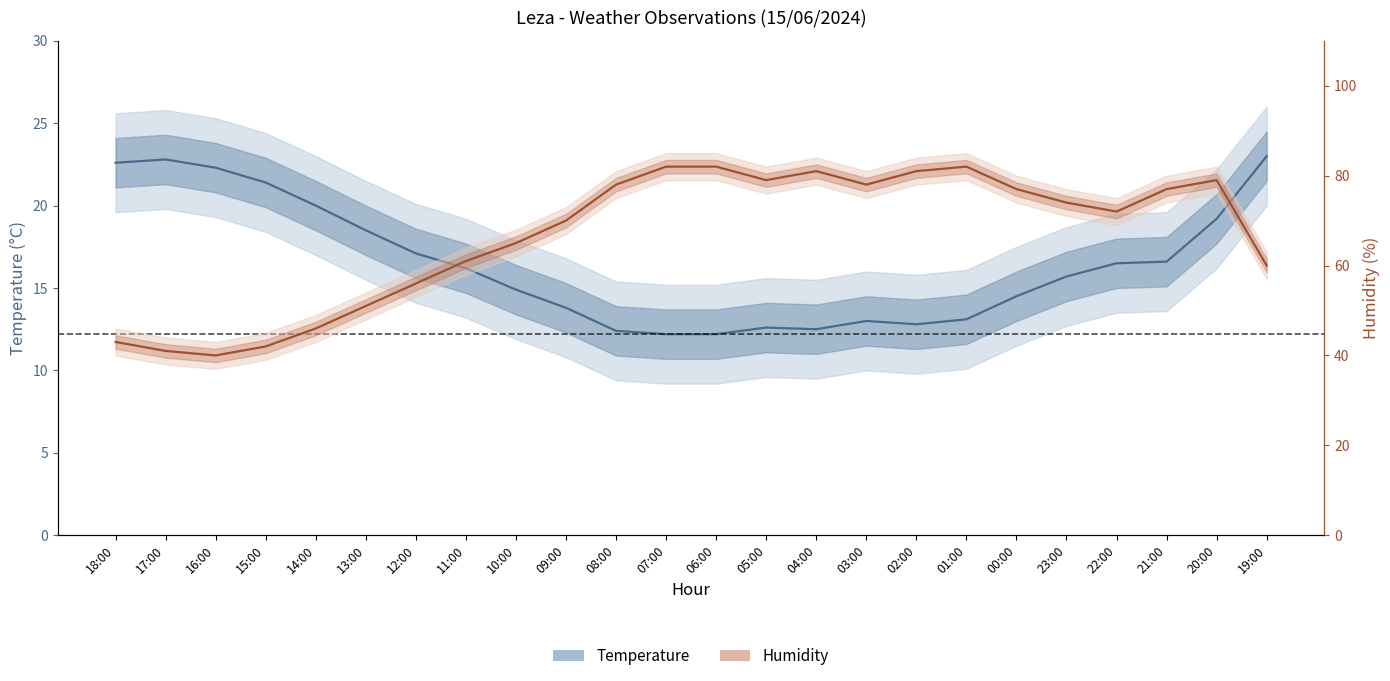

Rank the series at 19:00 from highest to lowest value.

Humidity (%), Temperature (°C)